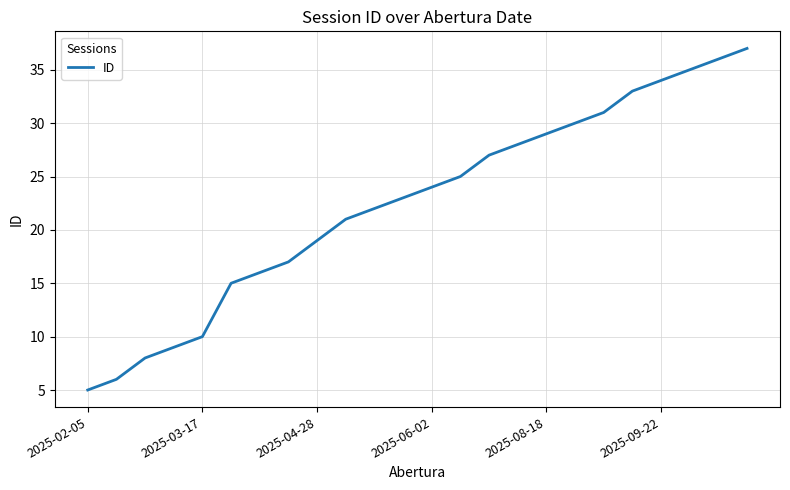

What is the smallest value displayed?

5